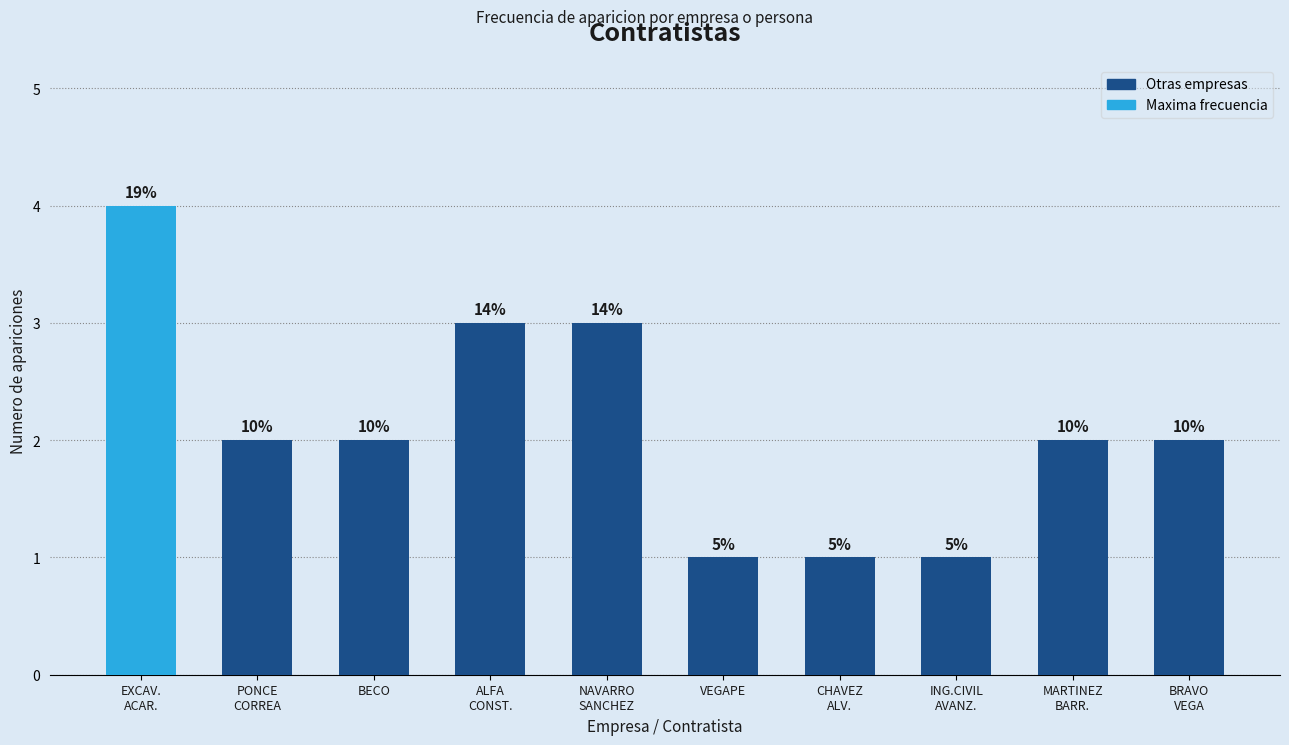

Where is the data nearest to the value 2?

PONCE
CORREA